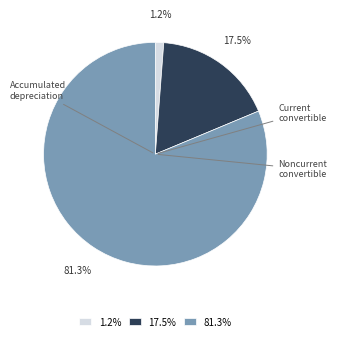

Does any single category account for the majority?

Yes